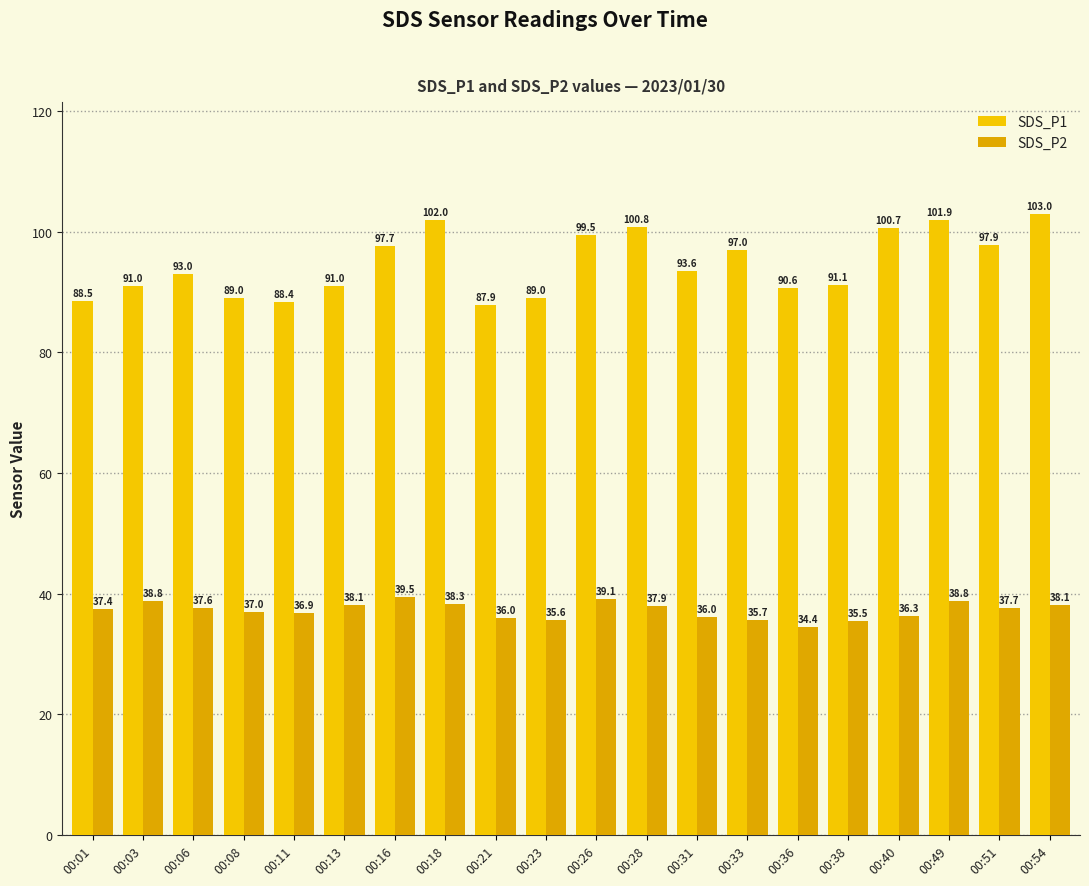

How many series are shown in this chart?

2